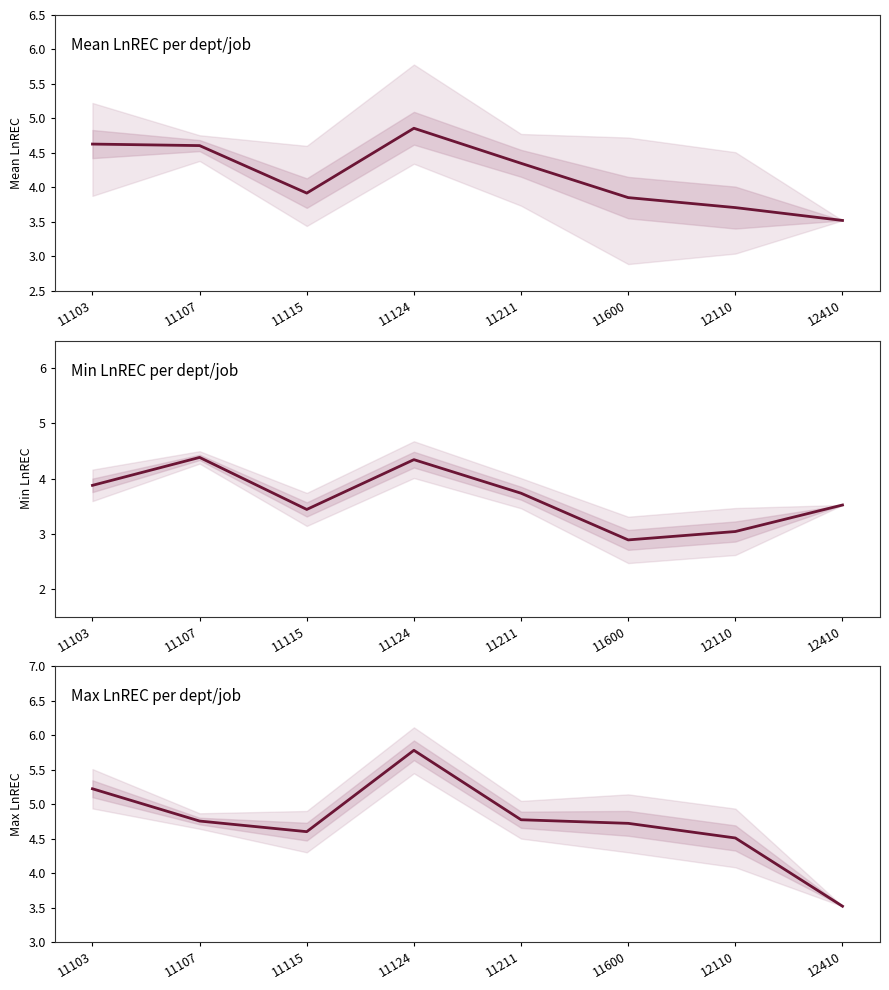

Does the chart display data point markers on the line(s)?

No